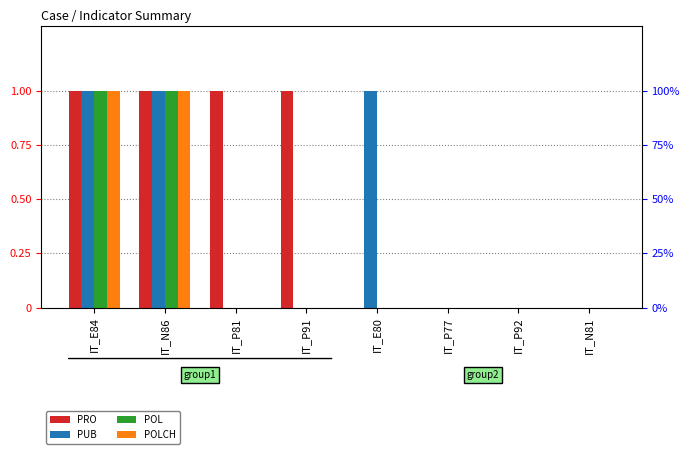

What is the sum of all PUB values?

3